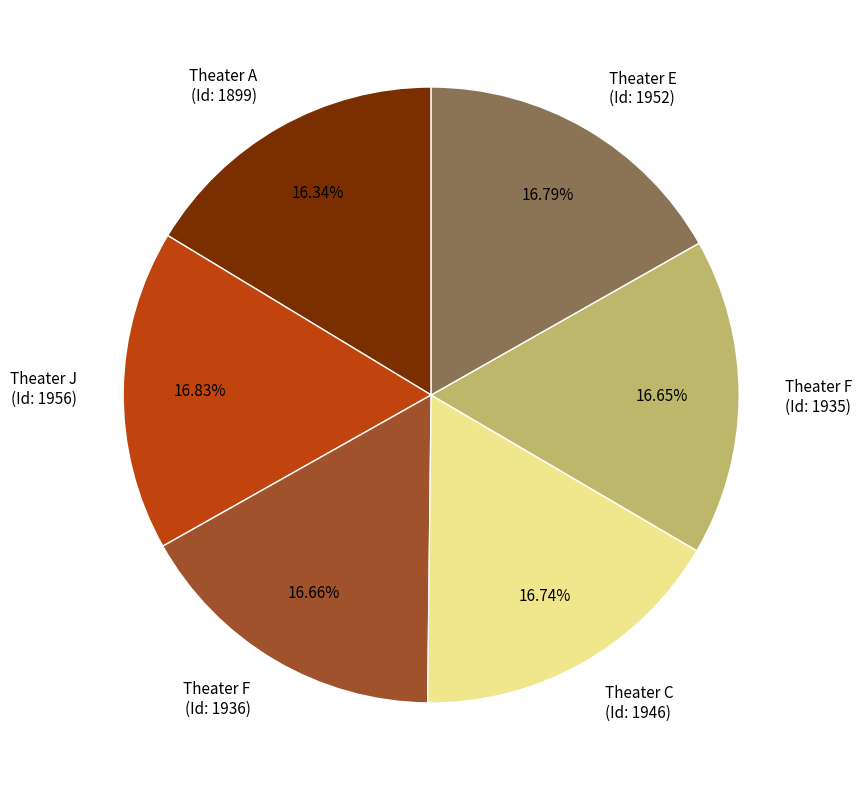

Is there a majority slice in this chart?

No